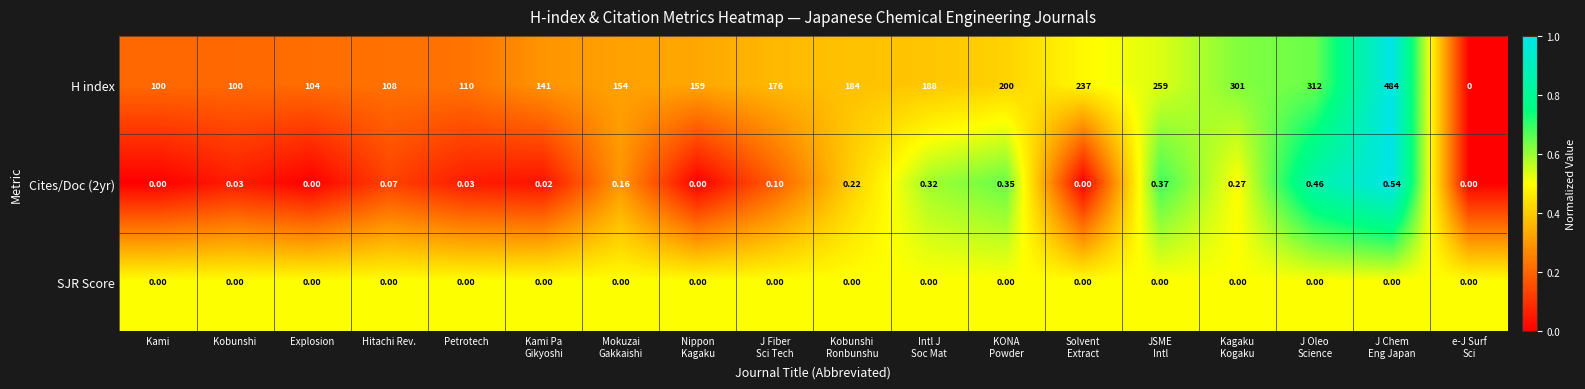

Which series changed the most between Explosion and Petrotech?

H index